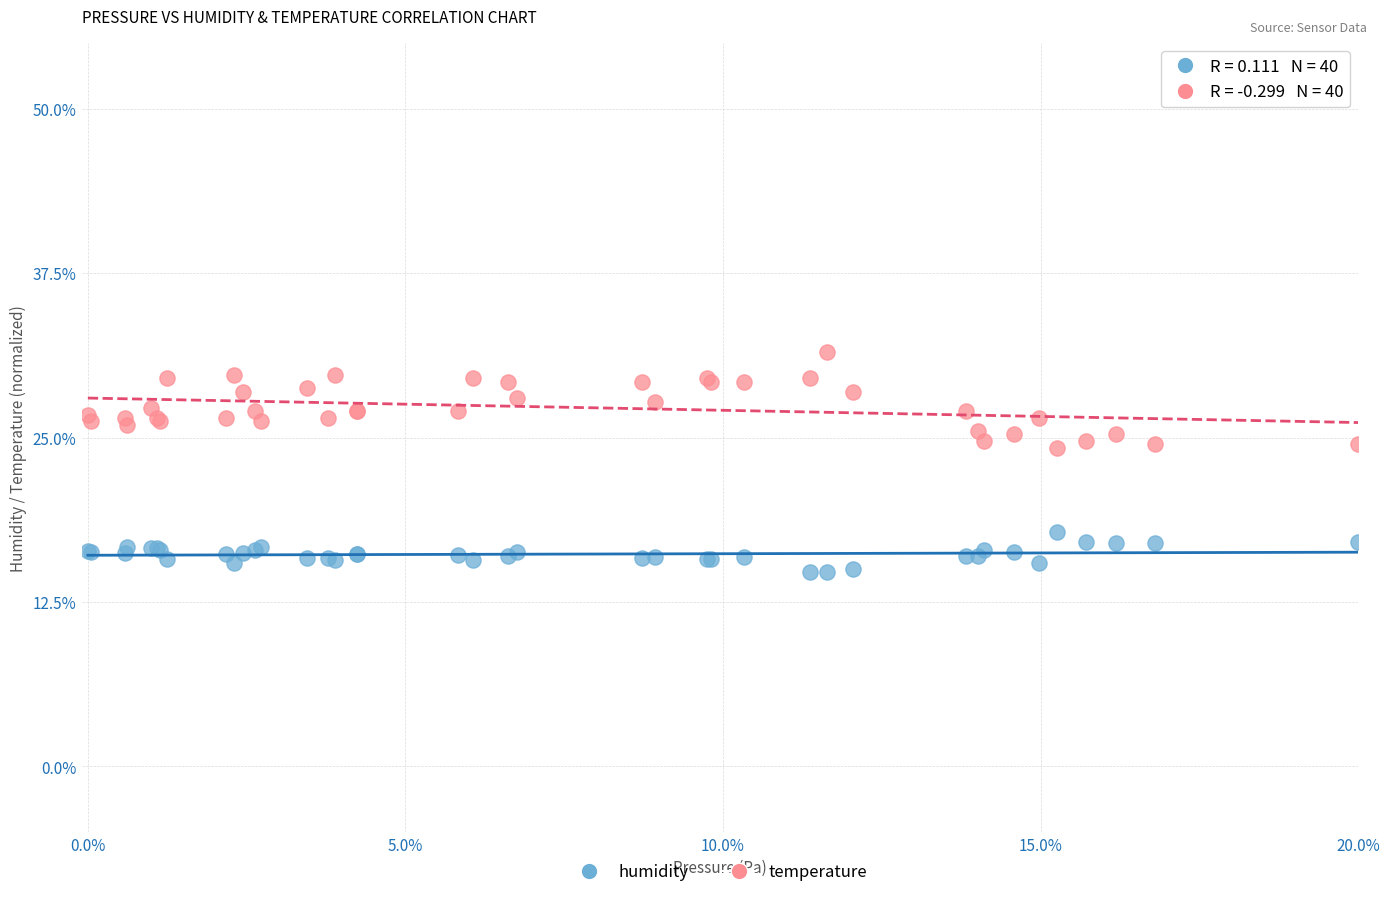

Which series reaches the maximum Y coordinate?

temperature